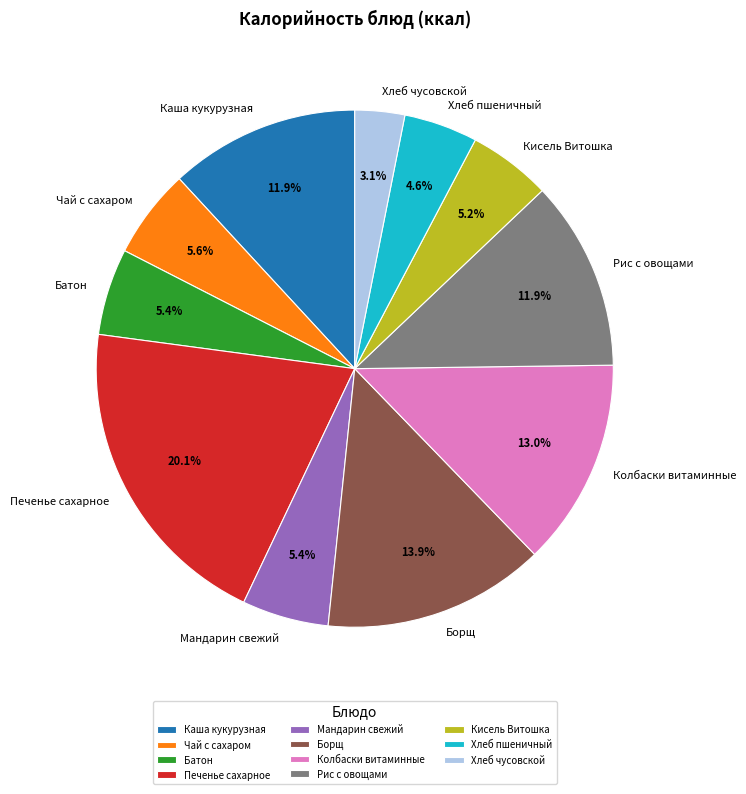

What is the largest slice in the pie chart?

Печенье сахарное